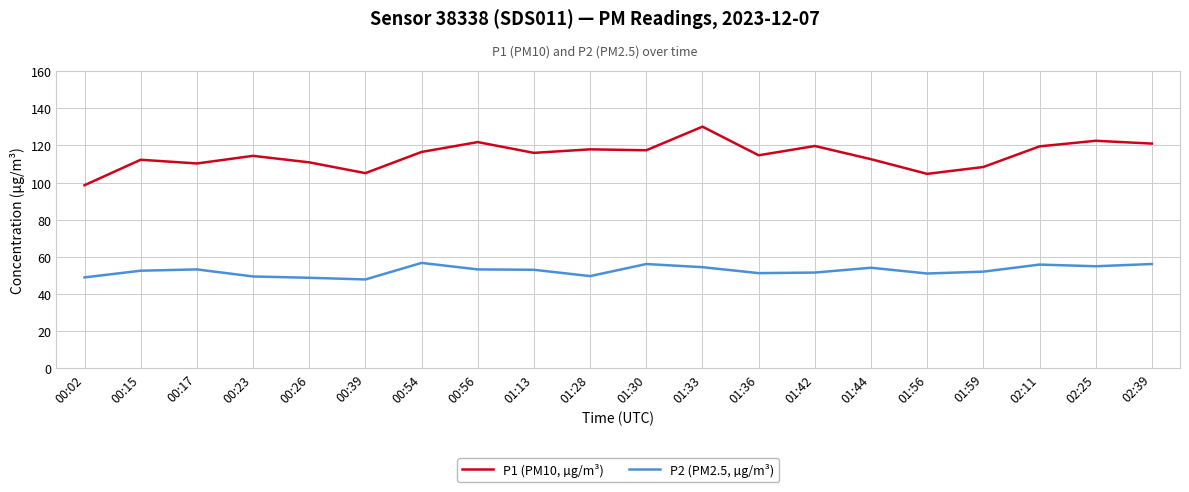

The value of P1 (PM10, µg/m³) at 01:33 is 42.0. True or false?

False